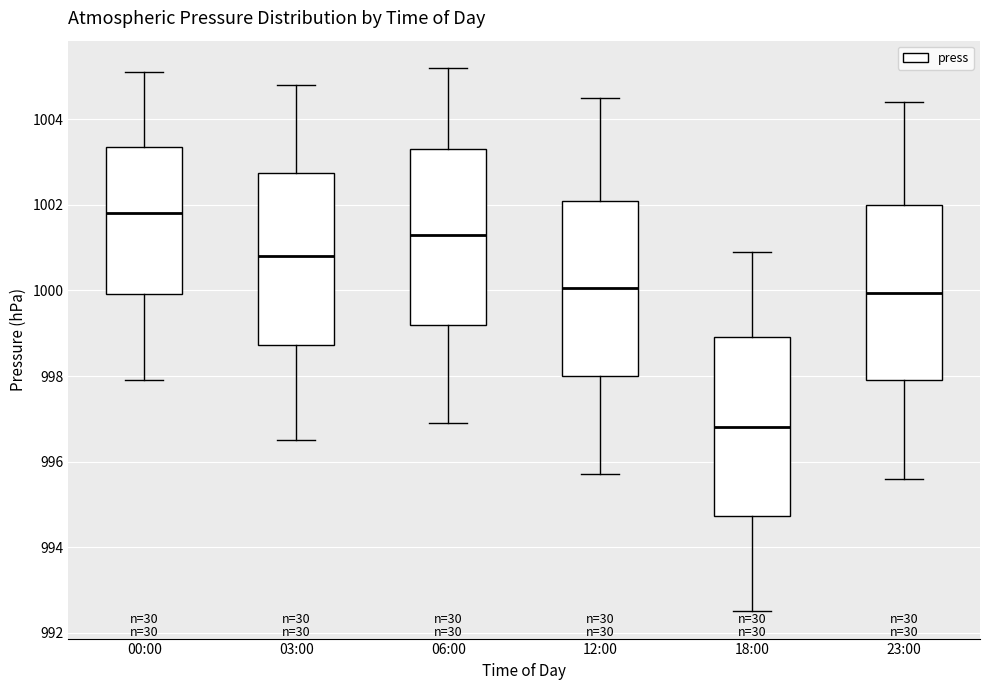

Where is the upper edge of the box for 03:00 on the y-axis? The values are not printed on the chart, so give them approximately, as read against the axis.

1002.8